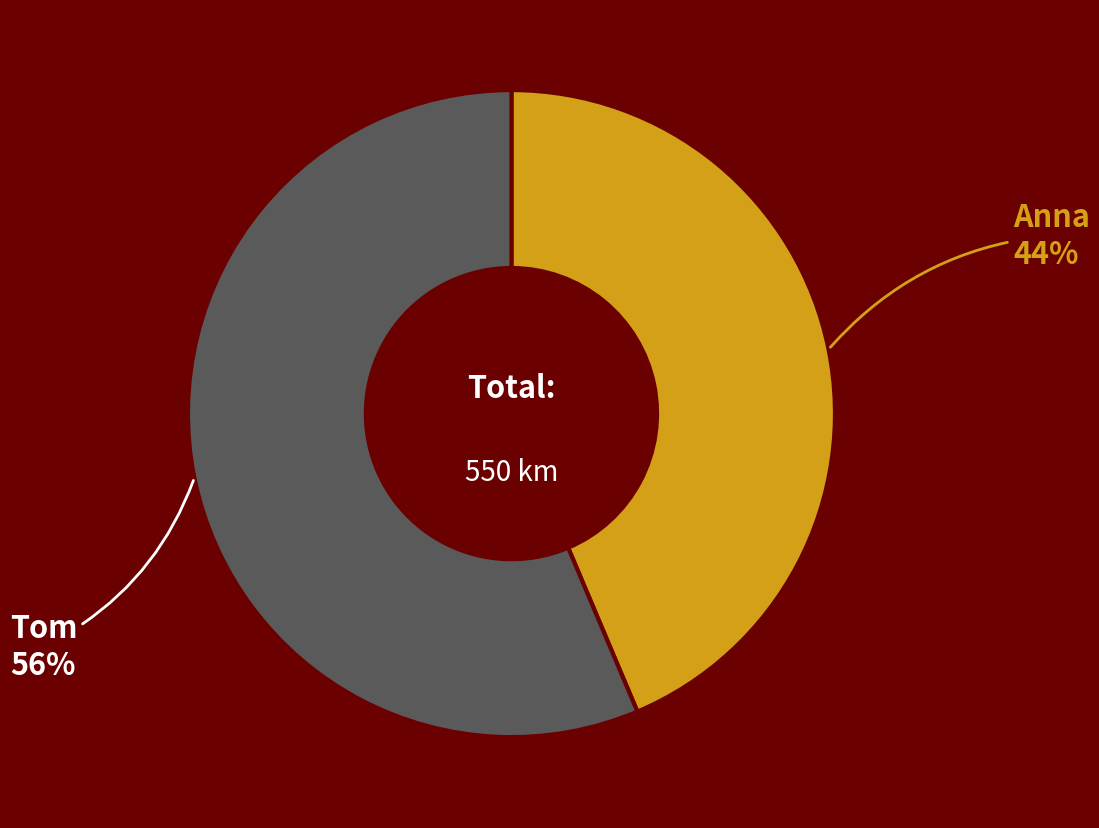

To the nearest percent, what is the average slice percentage?

50%